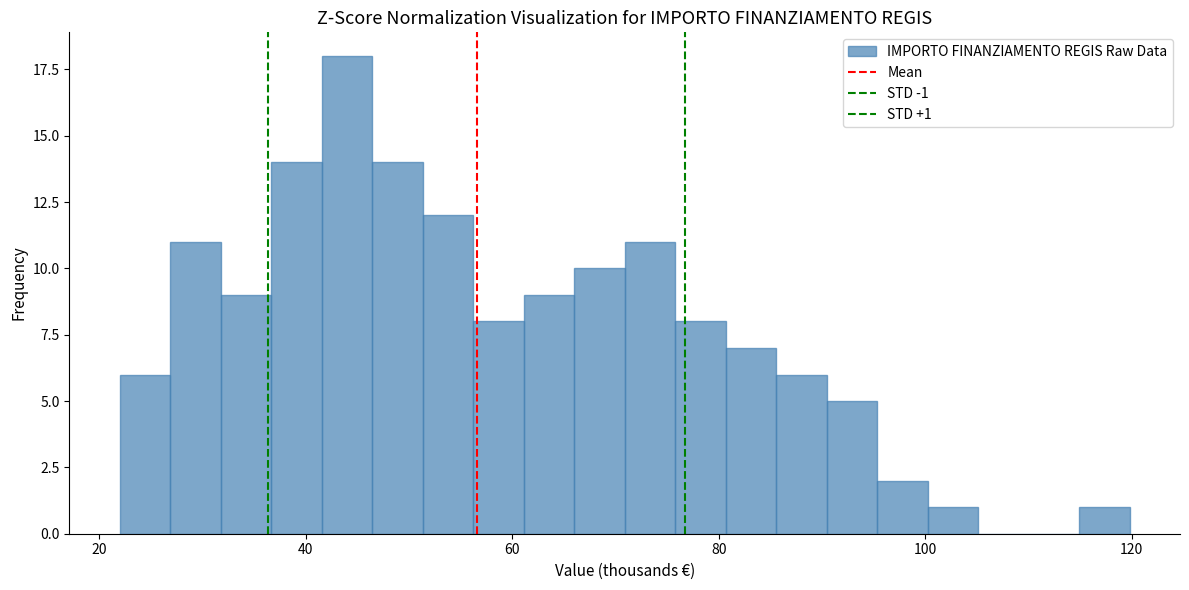

Read against the x-axis, roughly where is the centre of the tallest bar?

44